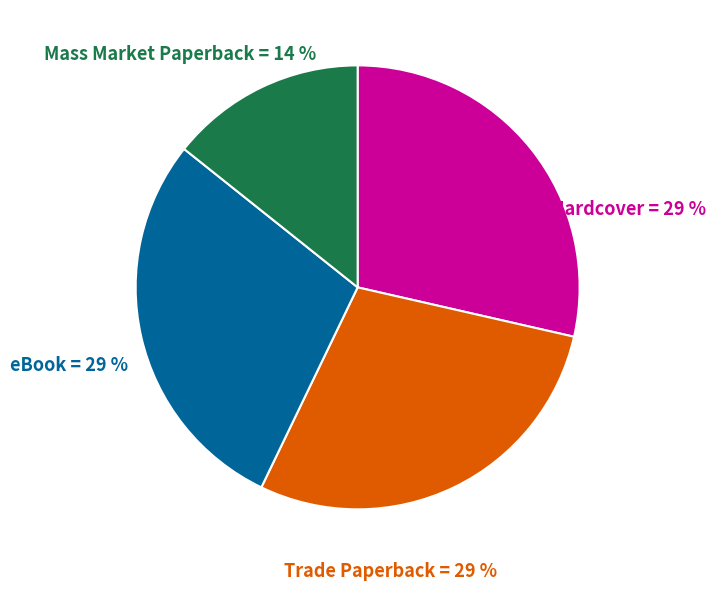

What is the ratio of the value at Trade Paperback to the value at Hardcover?

1.0